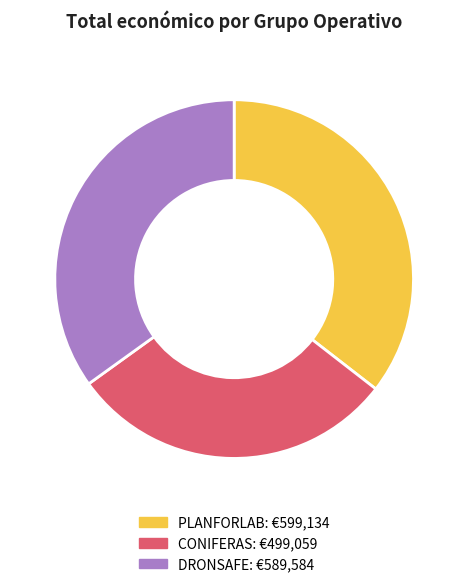

Rank the categories by value from highest to lowest.

PLANFORLAB, DRONSAFE, CONIFERAS